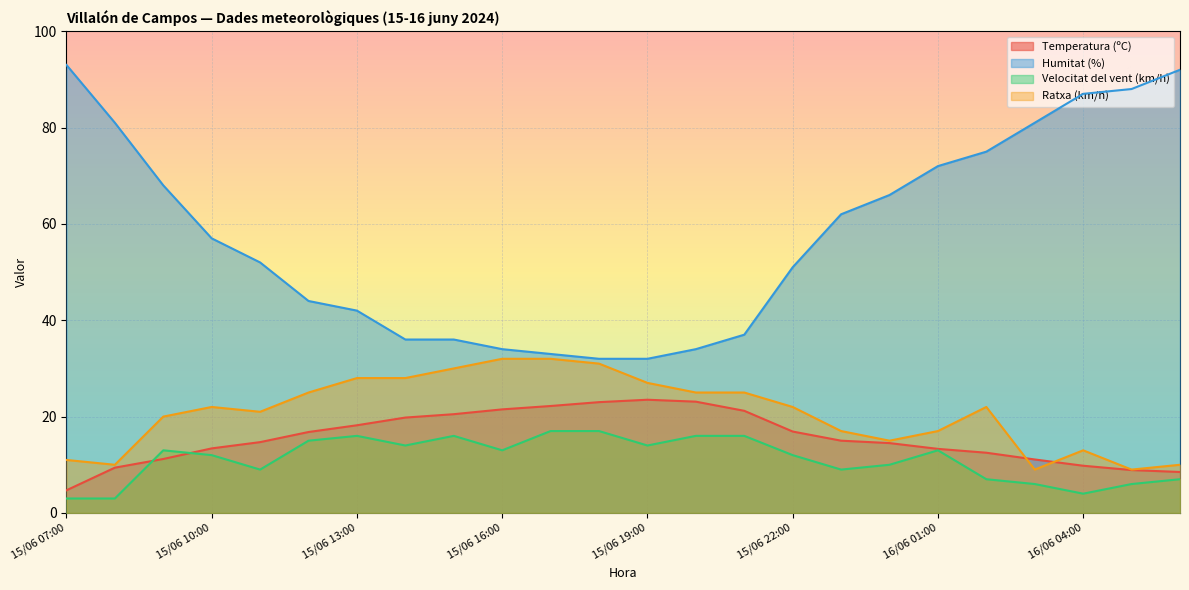

True or false: Humitat (%) and Ratxa (km/h) intersect in this chart.

False